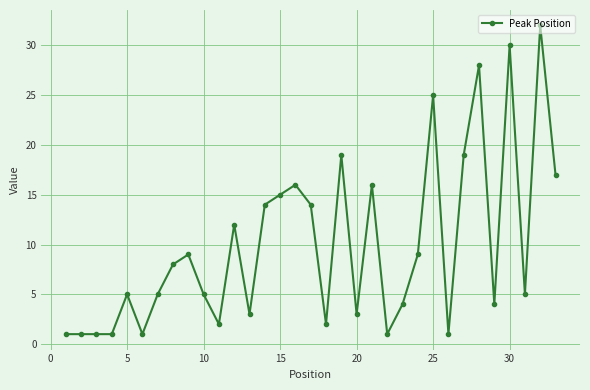

What is the difference between the maximum and minimum values?

31